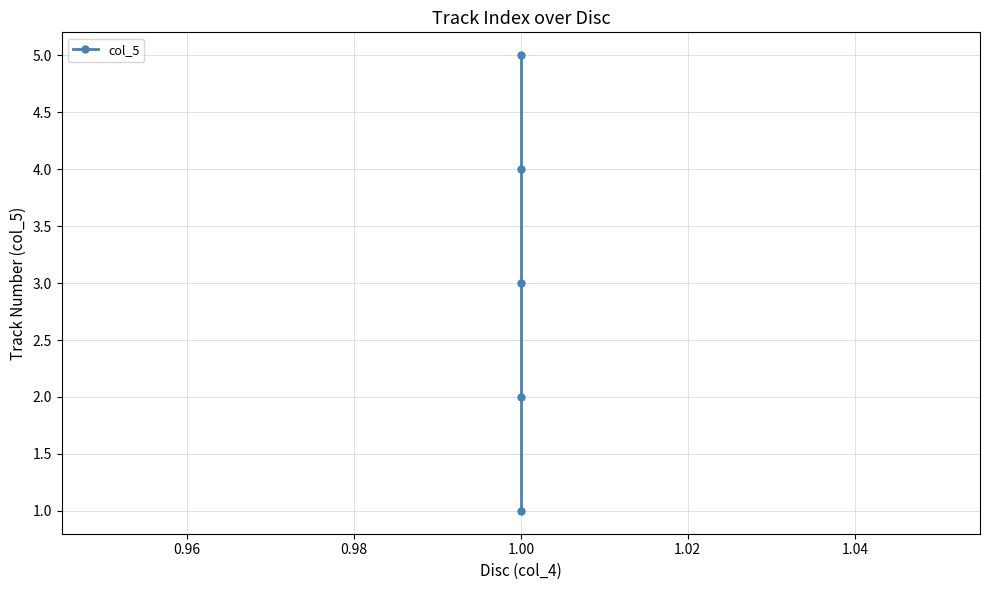

What is the greatest value displayed?

5